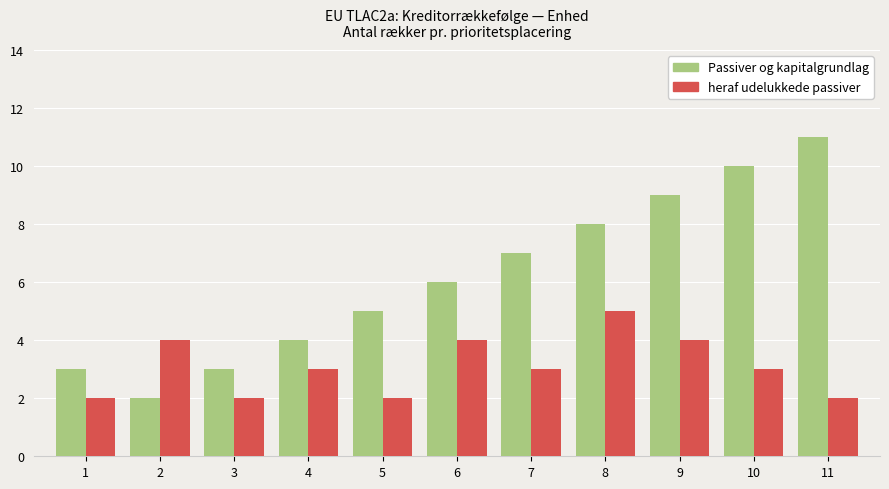

Reading left to right, what are all the values shown in this chart?

Passiver og kapitalgrundlag: 3	2	3	4	5	6	7	8	9	10	11
heraf udelukkede passiver: 2	4	2	3	2	4	3	5	4	3	2